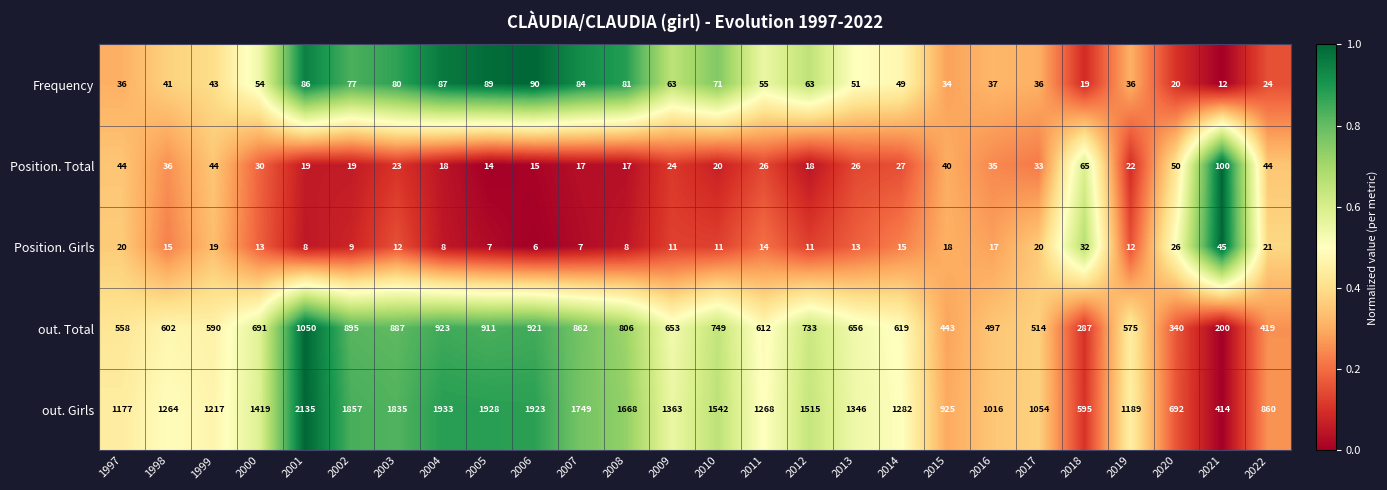

Which label corresponds to the largest value in the chart?

2001